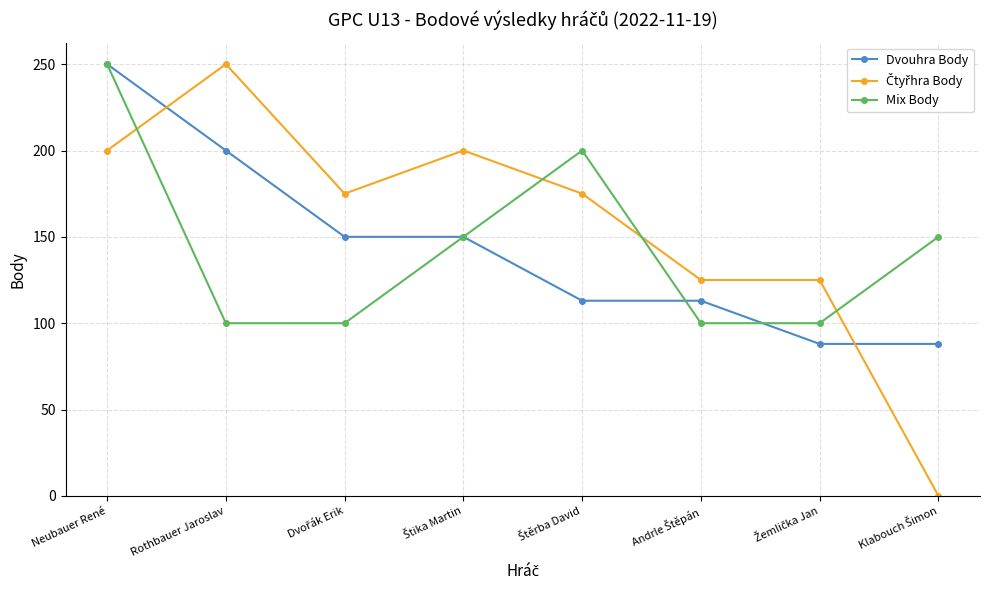

What is the total value across all series at Rothbauer Jaroslav?

550